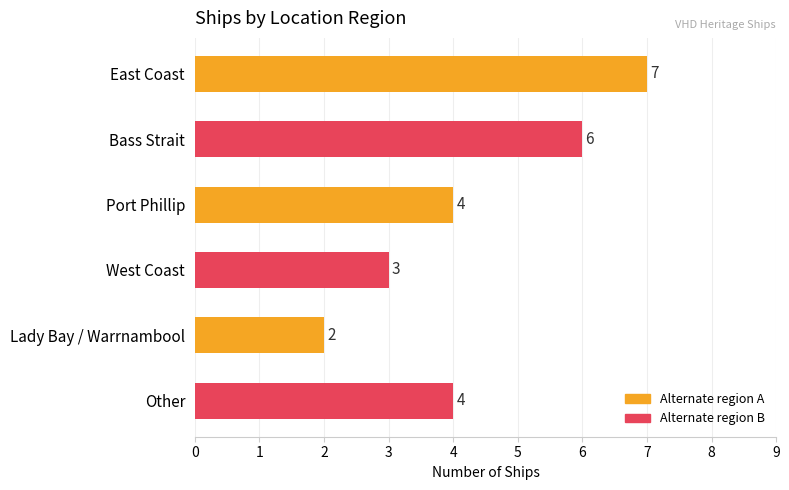

The value at Other is 4. True or false?

True